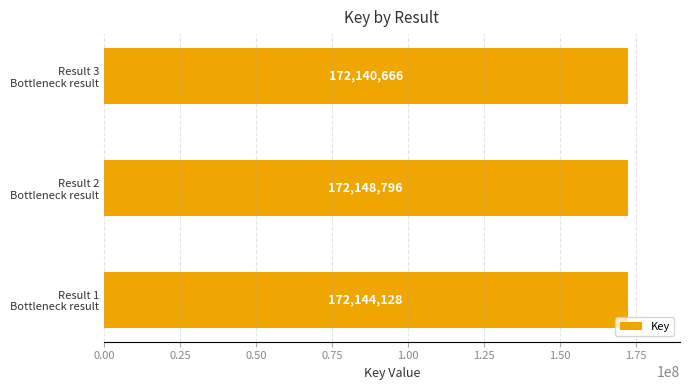

List the labels in order of value, smallest first.

Result 3
Bottleneck result, Result 1
Bottleneck result, Result 2
Bottleneck result